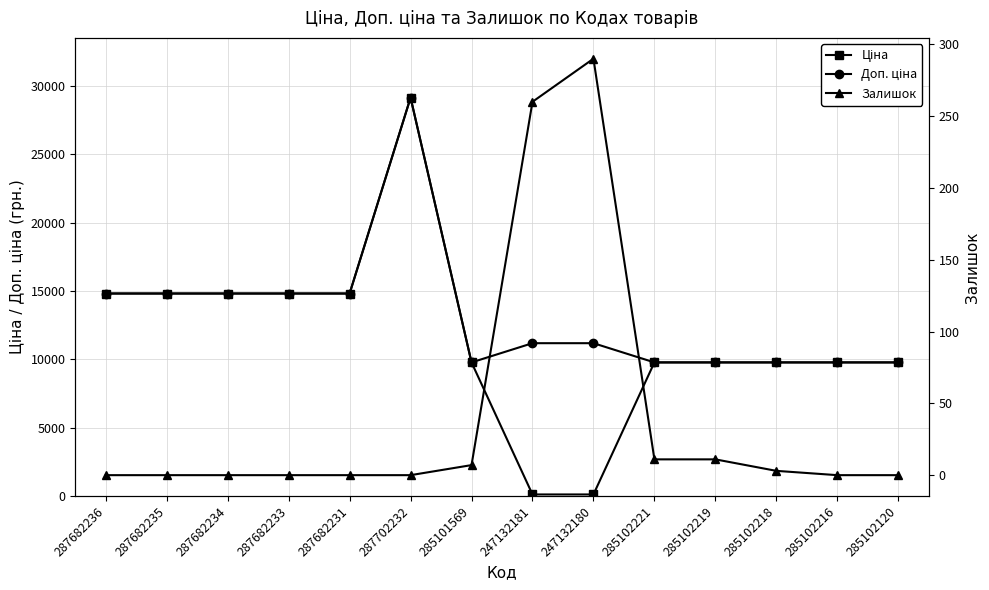

How many interior local peaks does the Ціна series have?

1